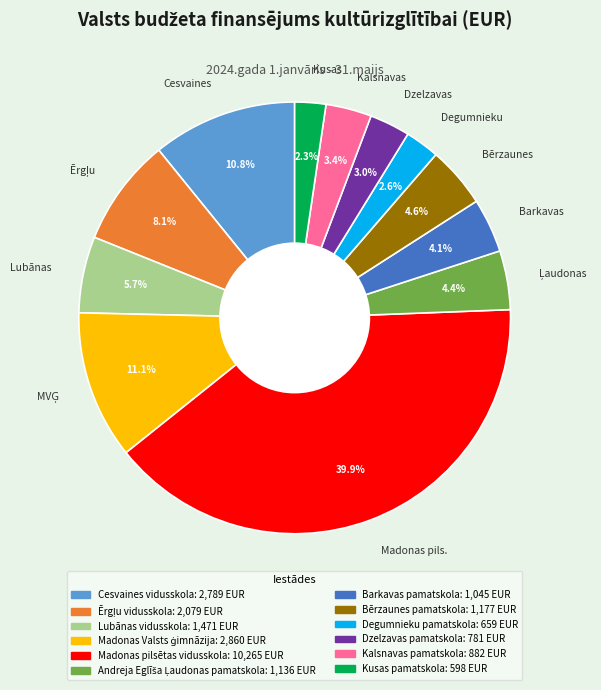

To the nearest percent, what is the difference between the largest and smallest slice percentages?

38%